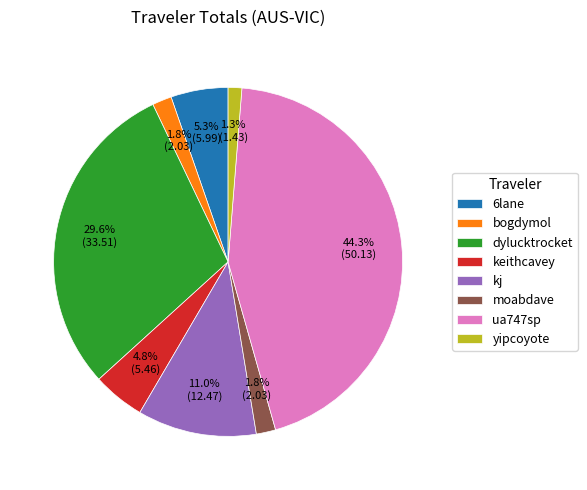

To the nearest percent, what is the combined percentage of kj and bogdymol?

13%